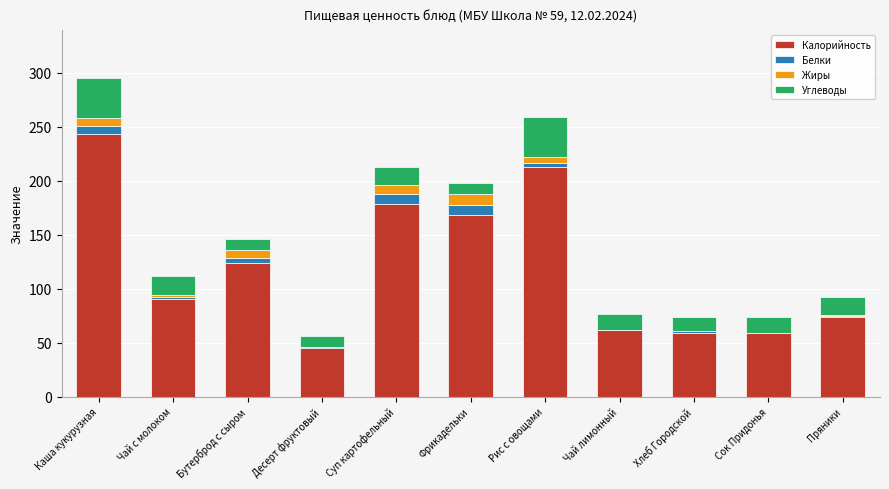

At which category is the sum across all series the highest?

Каша кукурузная